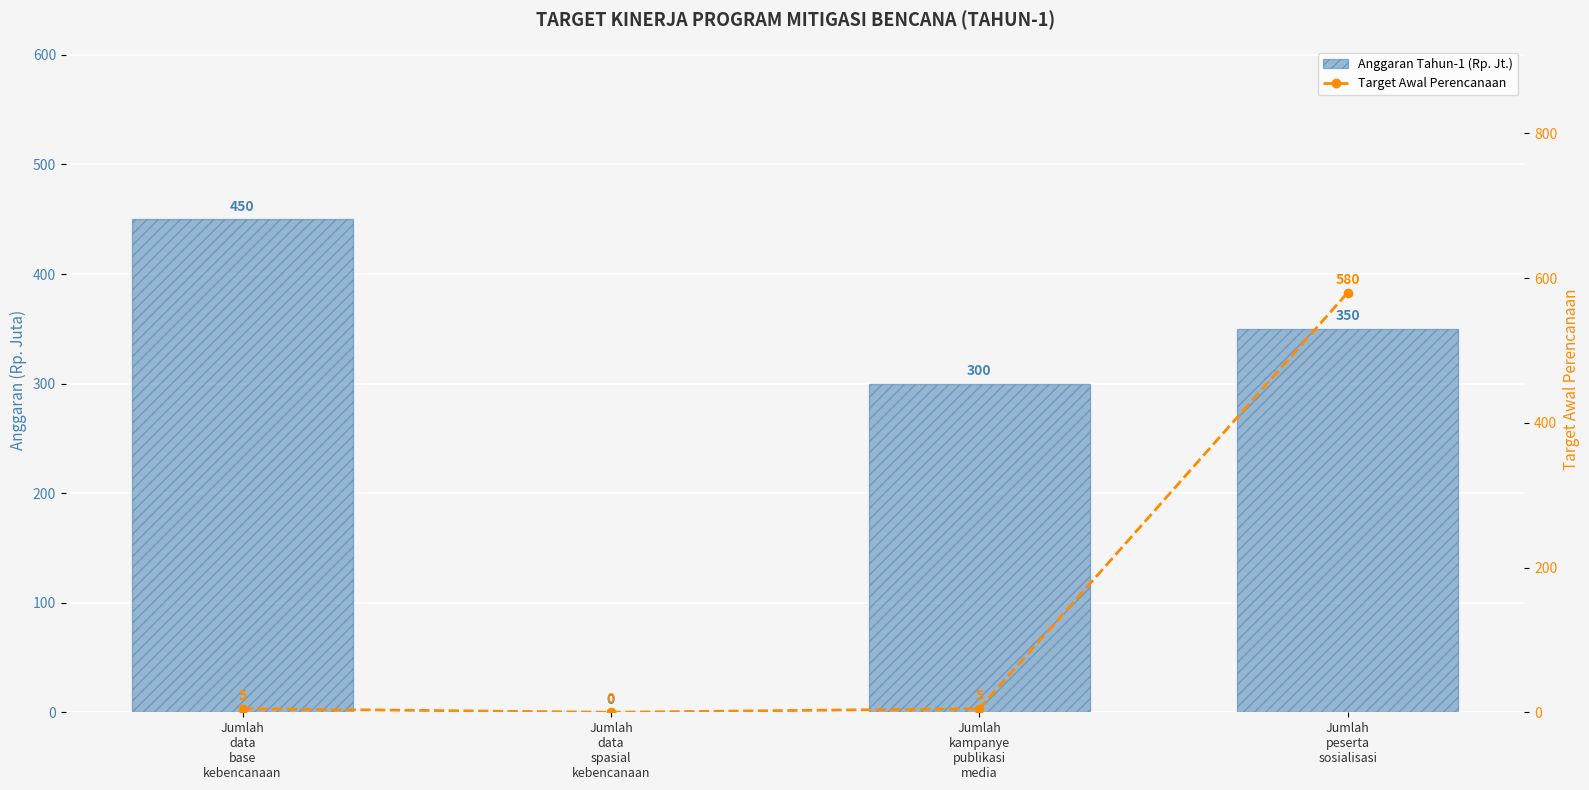

Which series has the largest range (max minus min)?

Target Awal Perencanaan